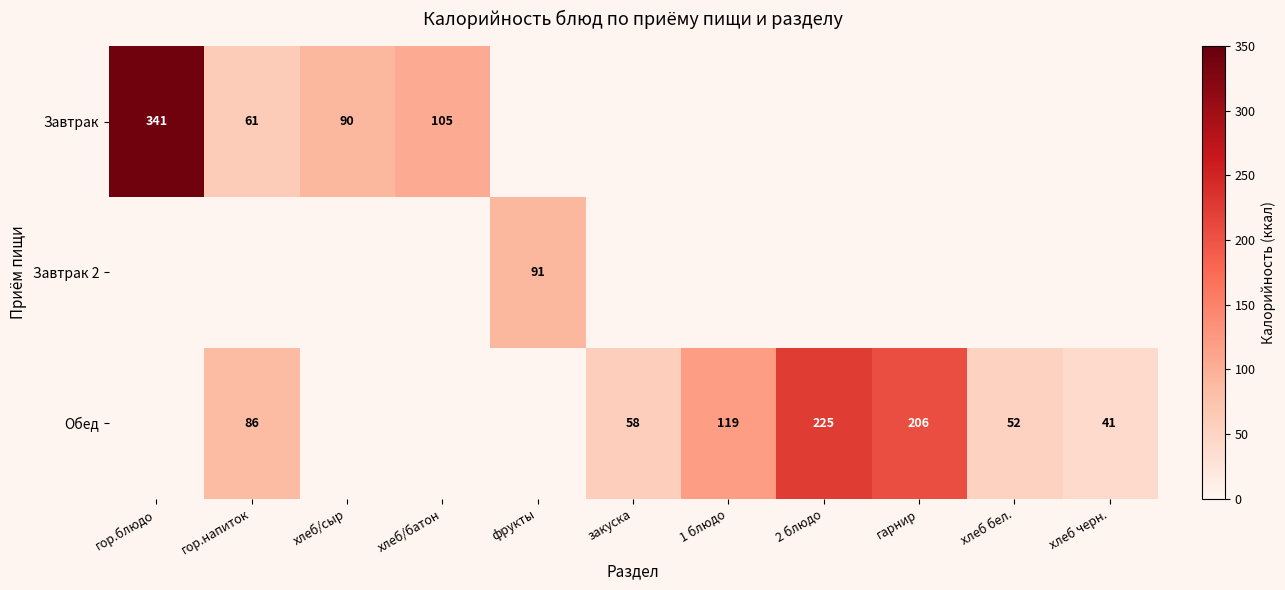

The Обед series shows 173.5 at 1 блюдо. True or false?

False